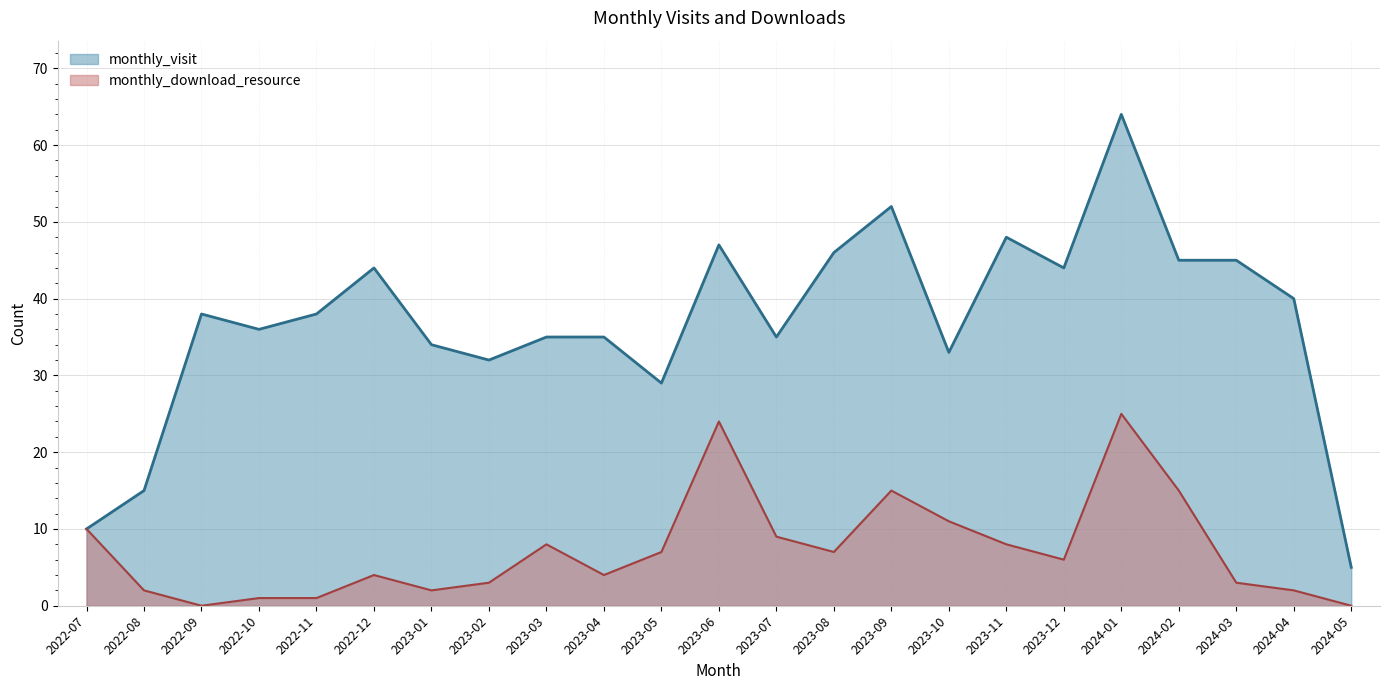

What is the spread (max minus min) of values at 2022-08?

13